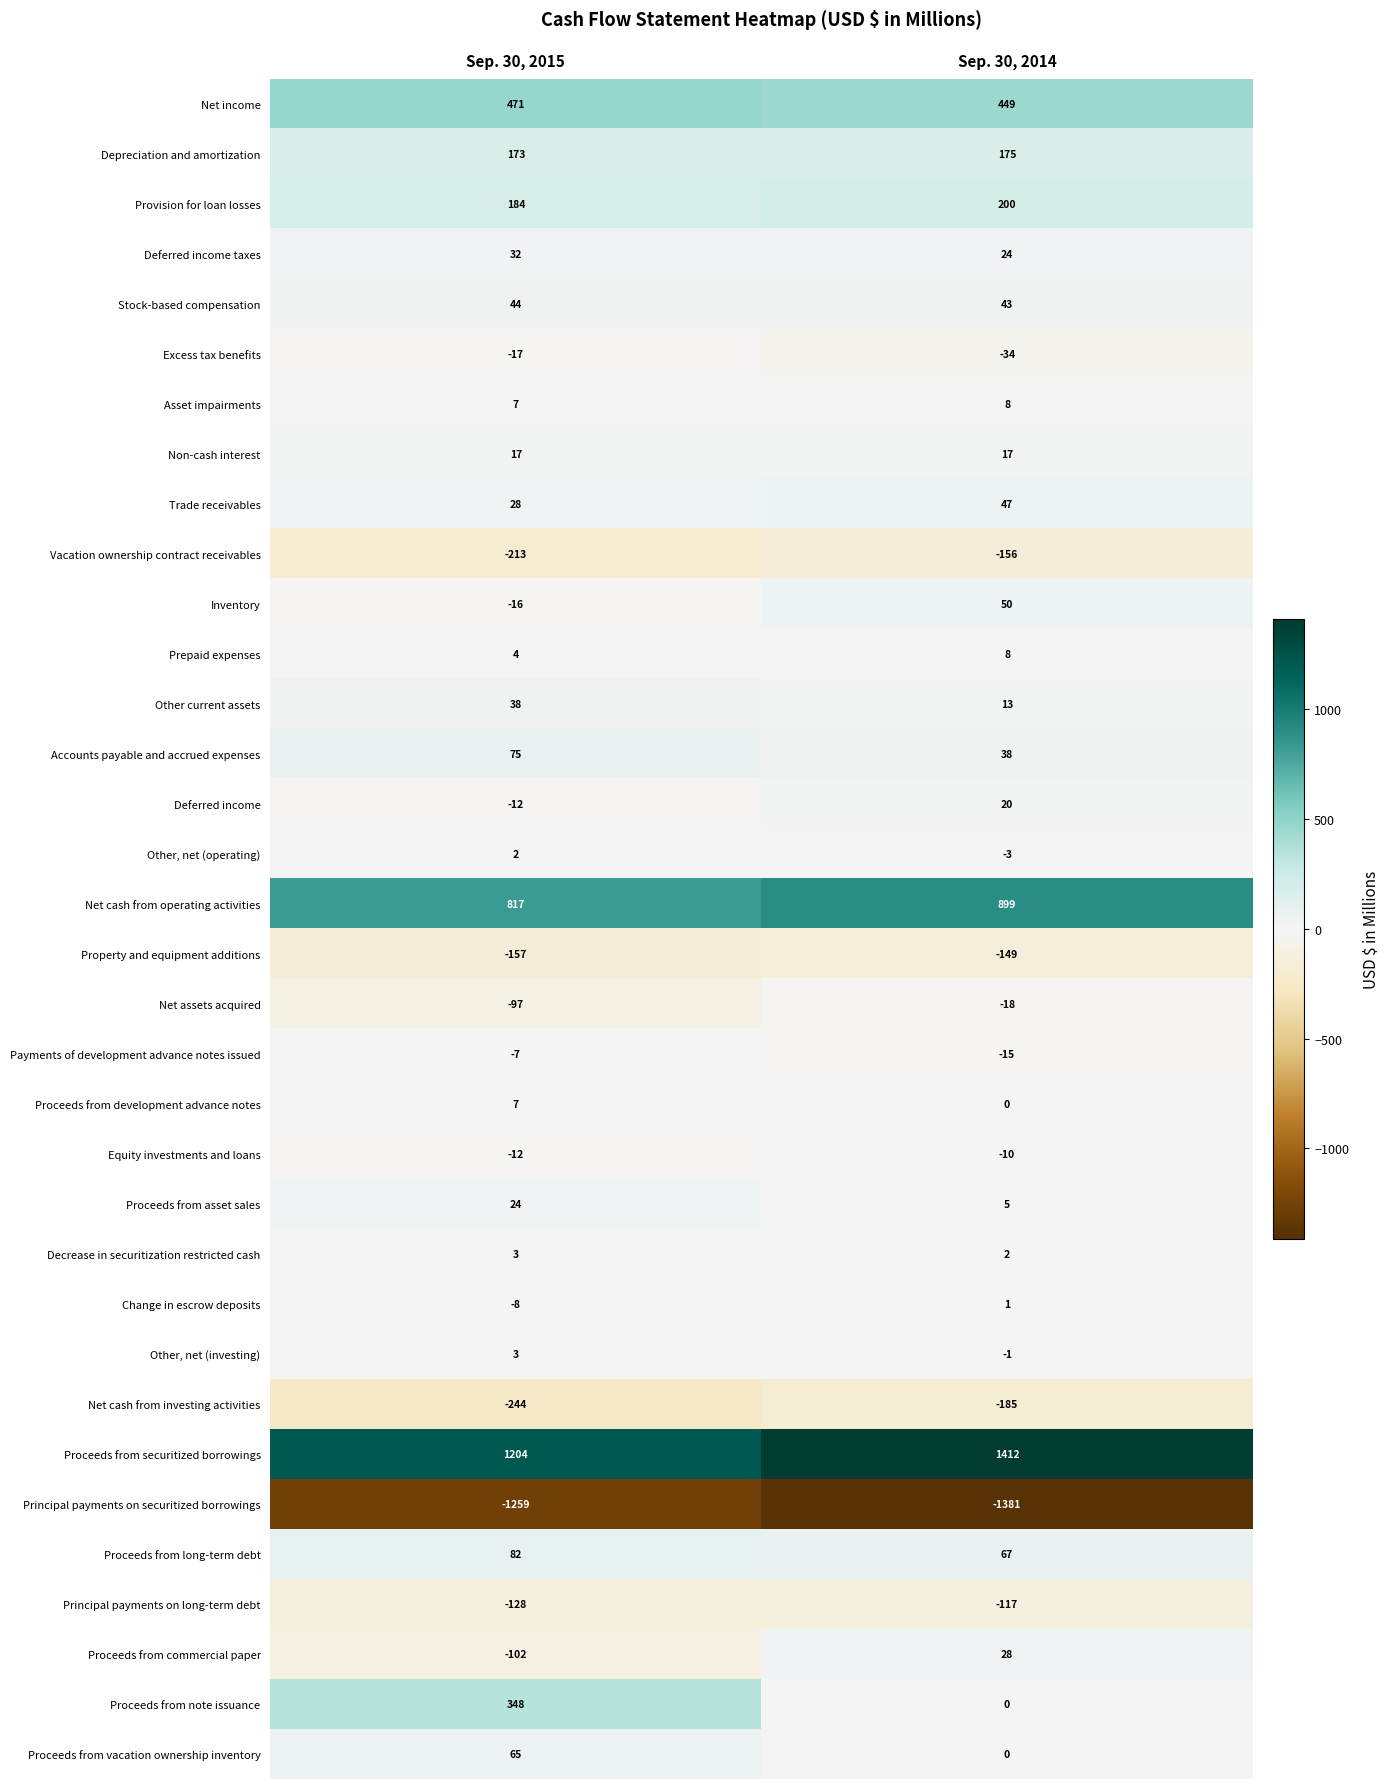

What is the total value across all series at Sep. 30, 2014?

1437